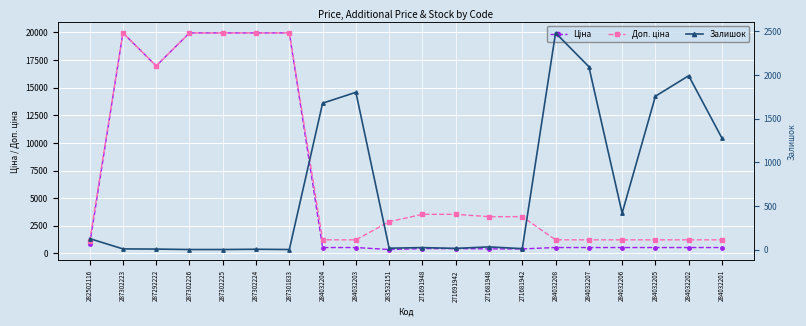

Which series has the largest range (max minus min)?

Ціна